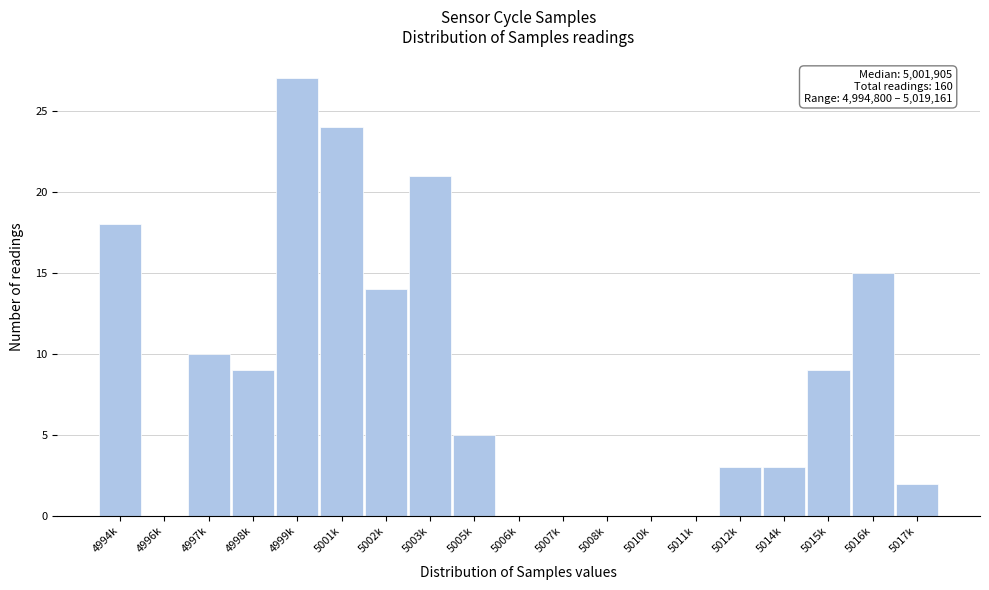

Reading left to right, list all the values displayed in this chart.

4994k=18	4996k=0	4997k=10	4998k=9	4999k=27	5001k=24	5002k=14	5003k=21	5005k=5	5006k=0	5007k=0	5008k=0	5010k=0	5011k=0	5012k=3	5014k=3	5015k=9	5016k=15	5017k=2